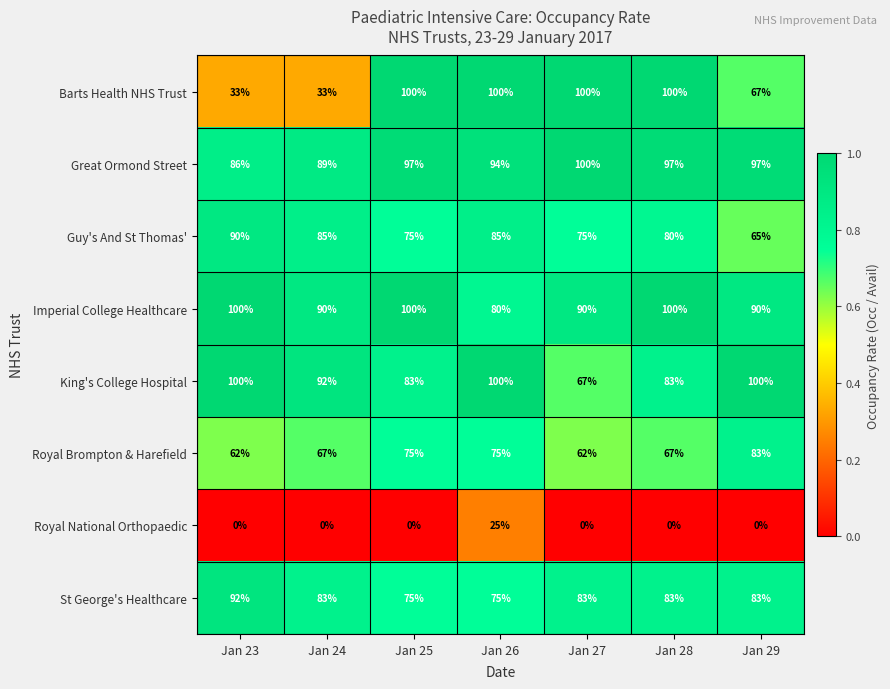

Which series has the widest spread of values?

Barts Health NHS Trust